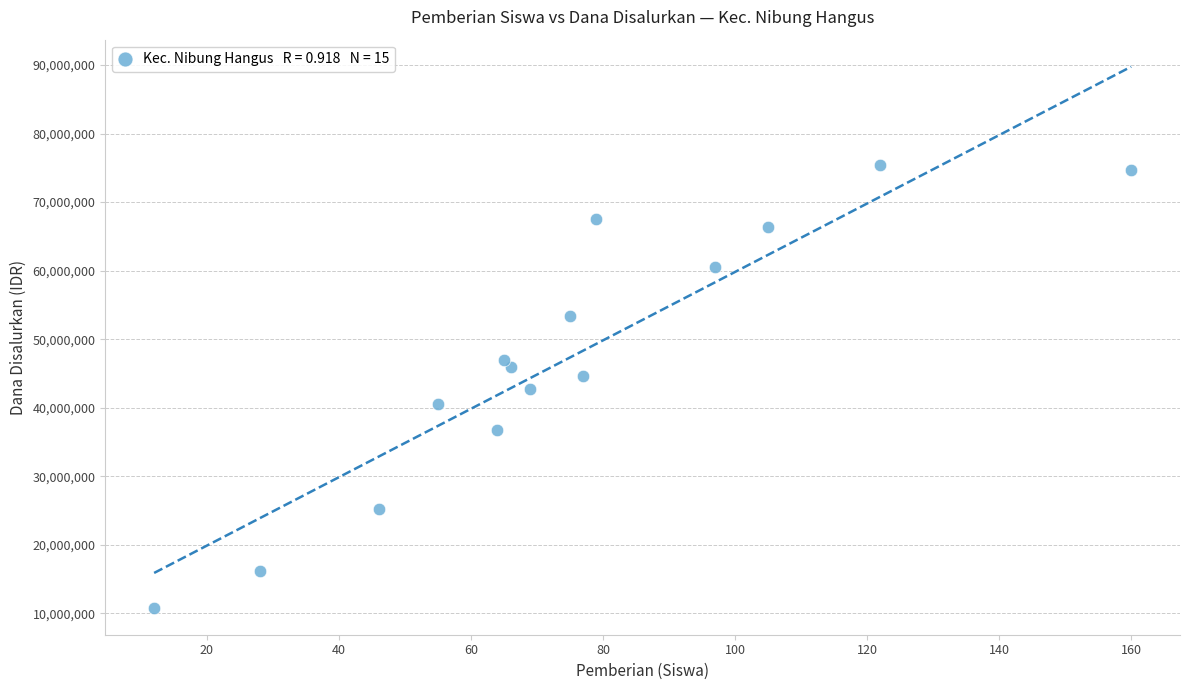

What is the range of Y values (max minus min)?

64575000